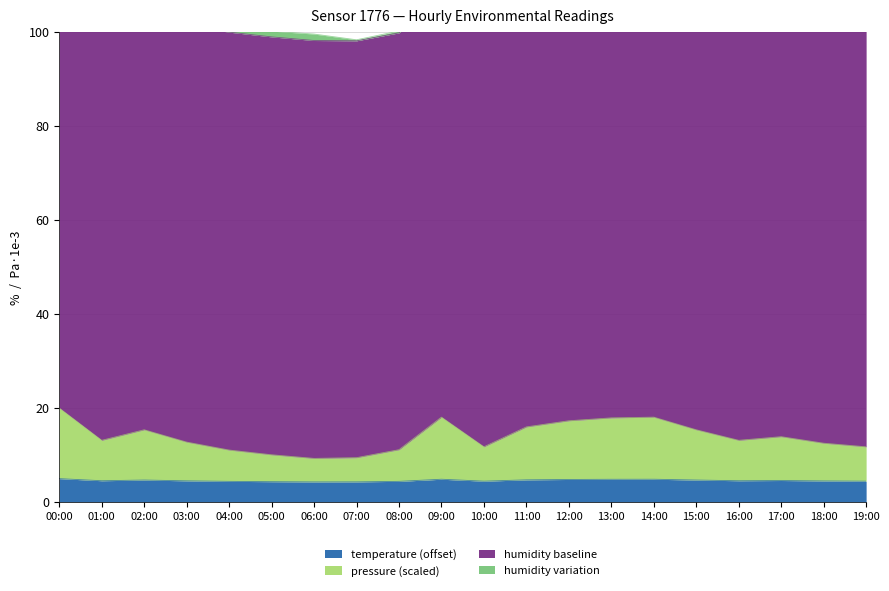

The value of temperature (offset) at 13:00 is 8.2. True or false?

False